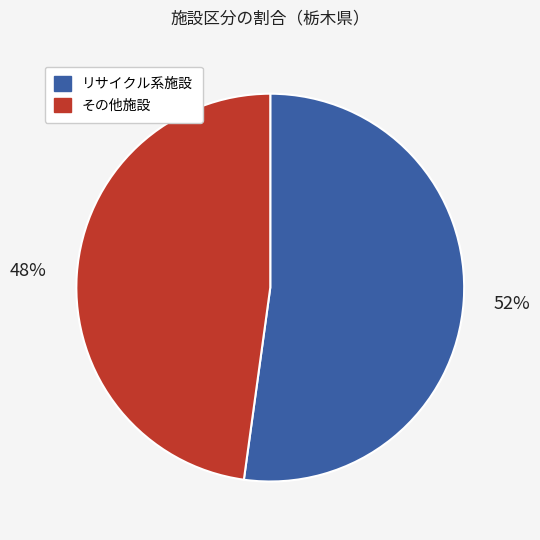

How many slices are in this pie chart?

2